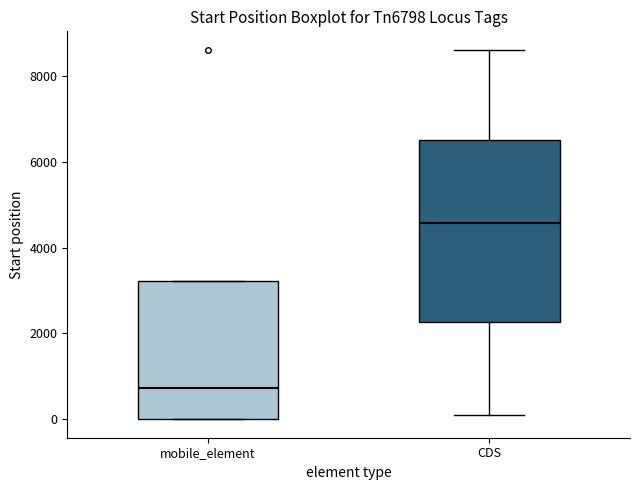

Where is the upper edge of the box for CDS on the y-axis? The values are not printed on the chart, so give them approximately, as read against the axis.

6600